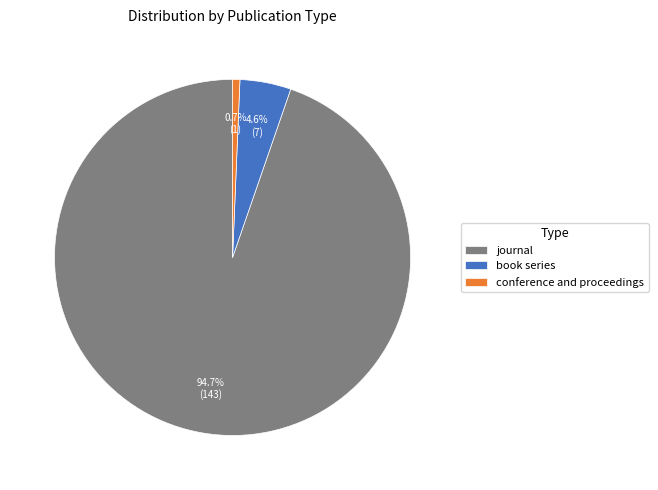

Which has a higher value, journal or book series?

journal